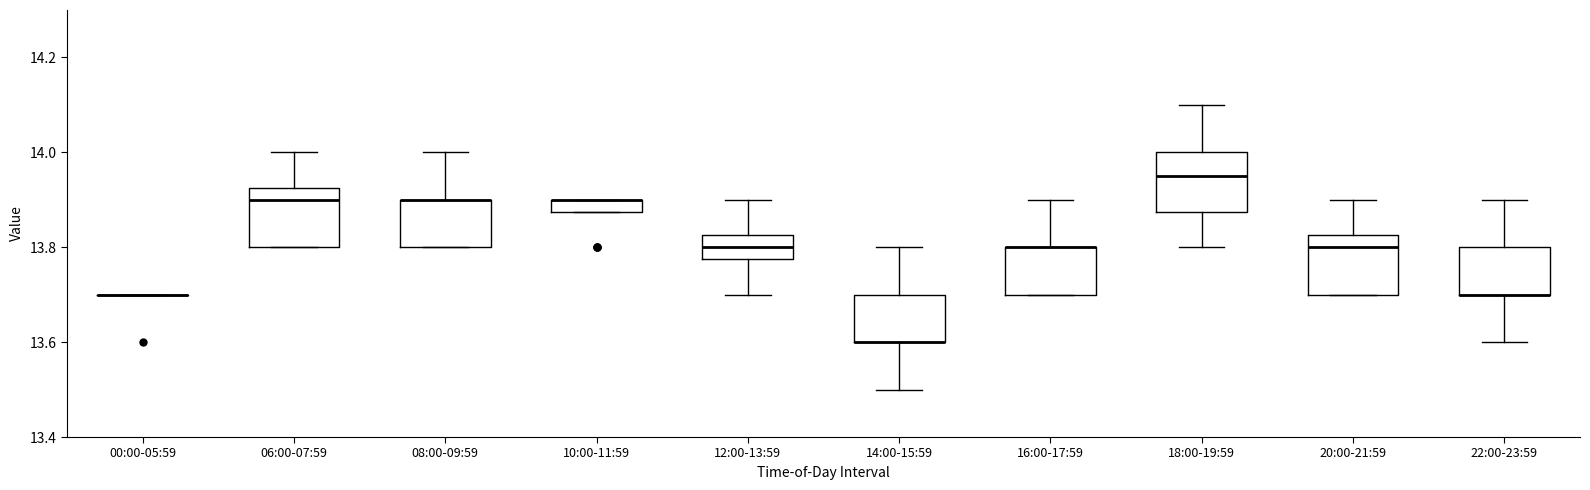

Where does the upper whisker of the box for 06:00-07:59 end on the y-axis? The values are not printed on the chart, so give them approximately, as read against the axis.

14.00